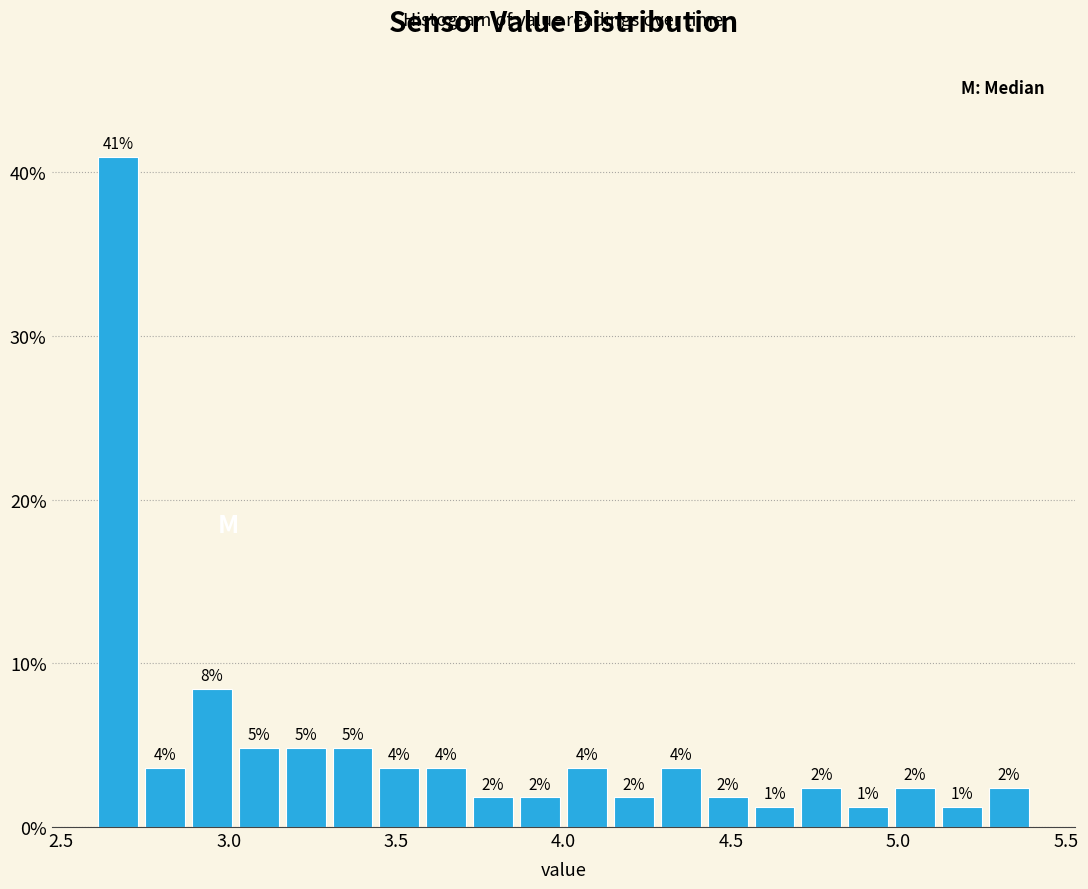

Read against the x-axis, roughly where is the centre of the tallest bar?

2.65